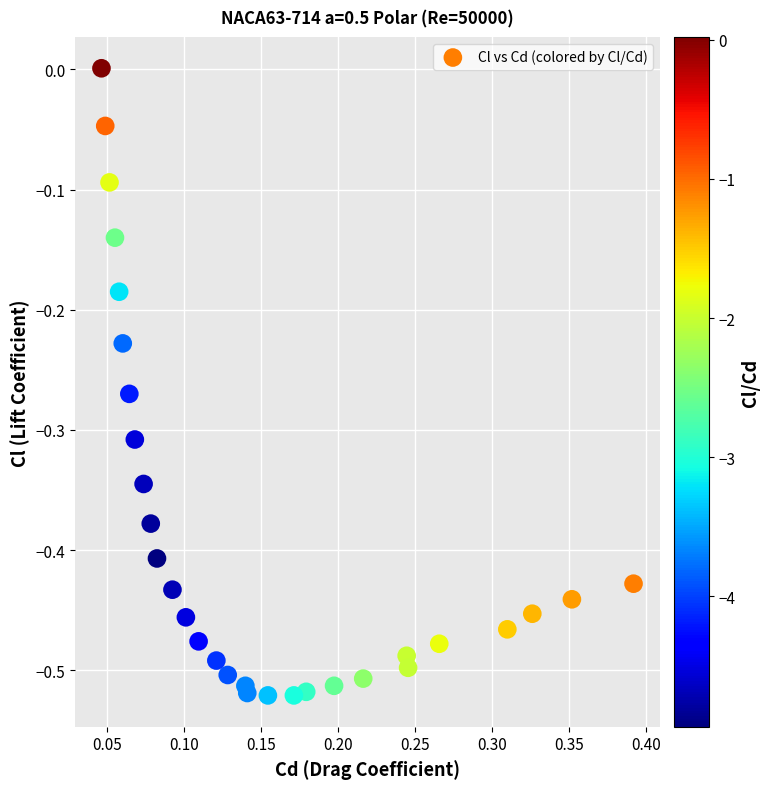

What is the range of Y values (max minus min)?

0.5